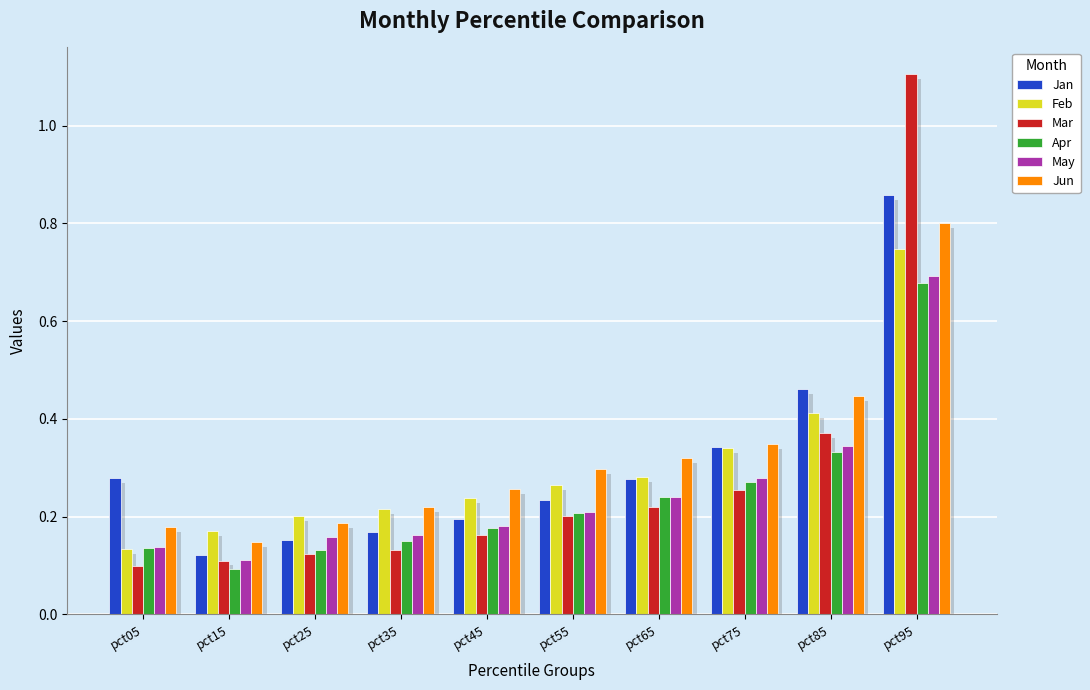

Which series has the widest spread of values?

Mar